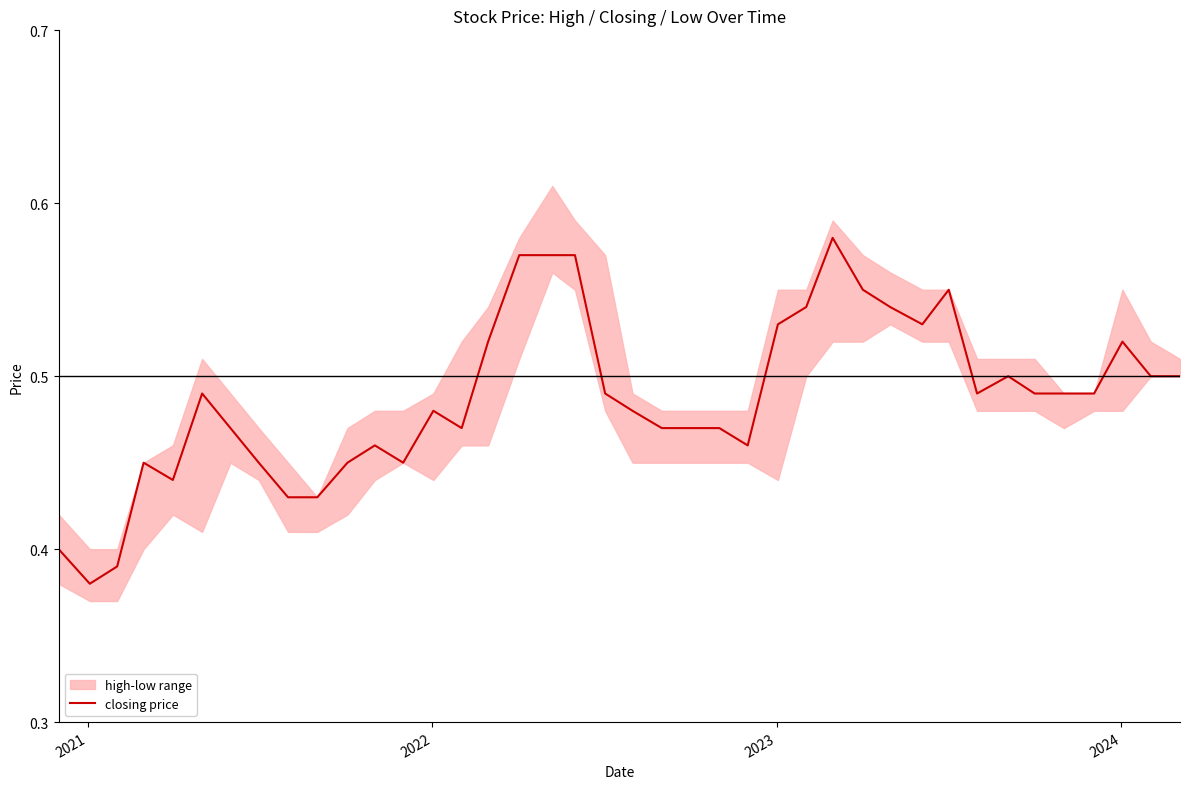

What is the label of the 2nd point from the left?

2021